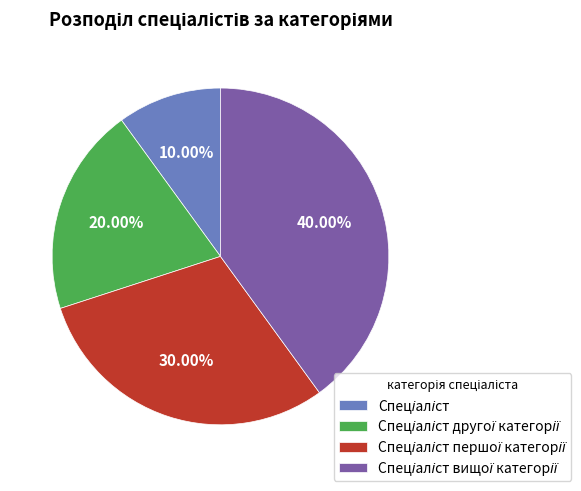

Is there a majority slice in this chart?

No